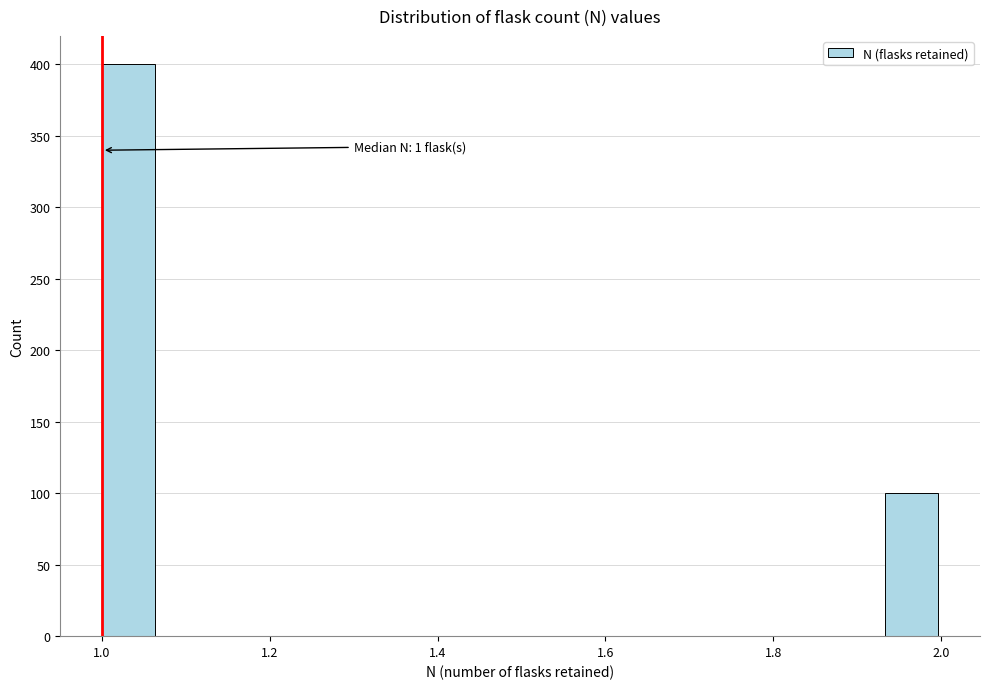

Read against the x-axis, roughly where is the centre of the tallest bar?

1.04